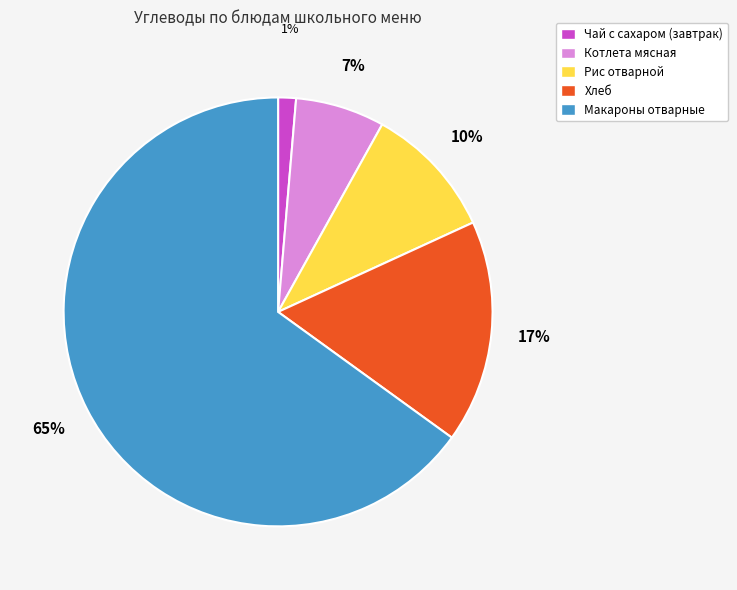

How many segments does this pie chart have?

5